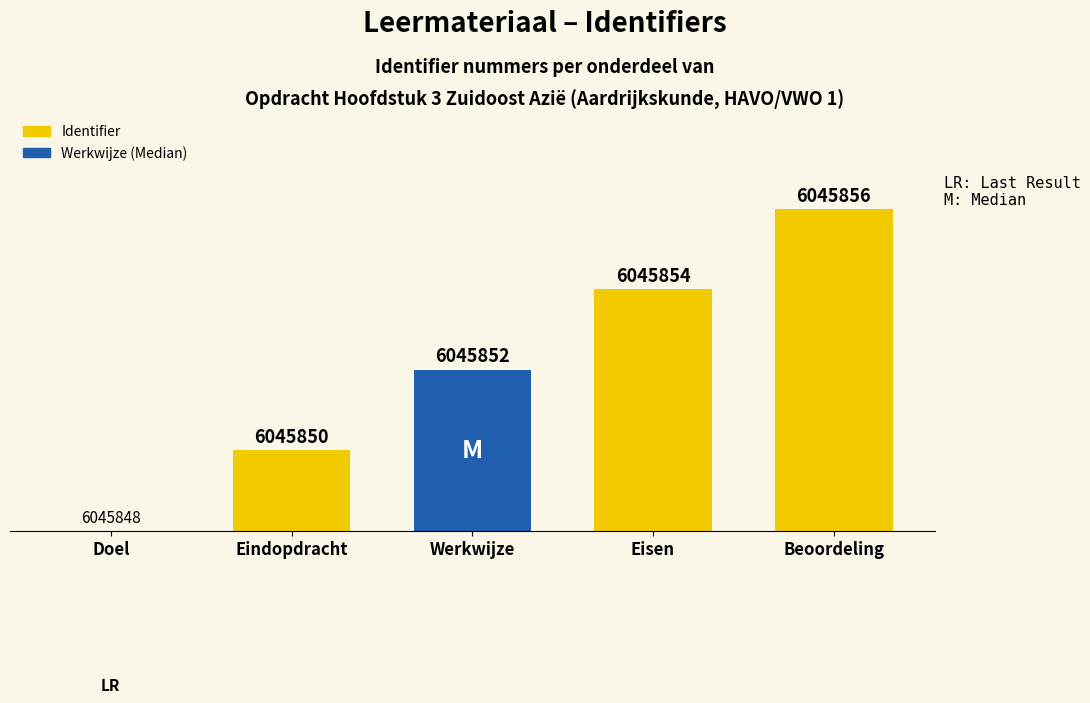

How many data points does each series have?

5